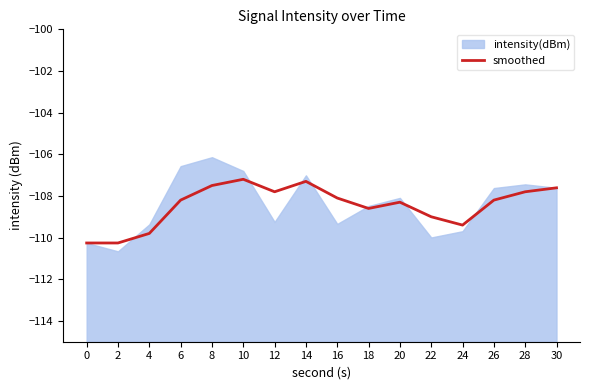

Reading right to left, transcribe all the data shown in this chart.

30=-107.6	28=-107.8	26=-108.2	24=-109.4	22=-109.0	20=-108.3	18=-108.6	16=-108.1	14=-107.3	12=-107.8	10=-107.2	8=-107.5	6=-108.2	4=-109.8	2=-110.3	0=-110.3